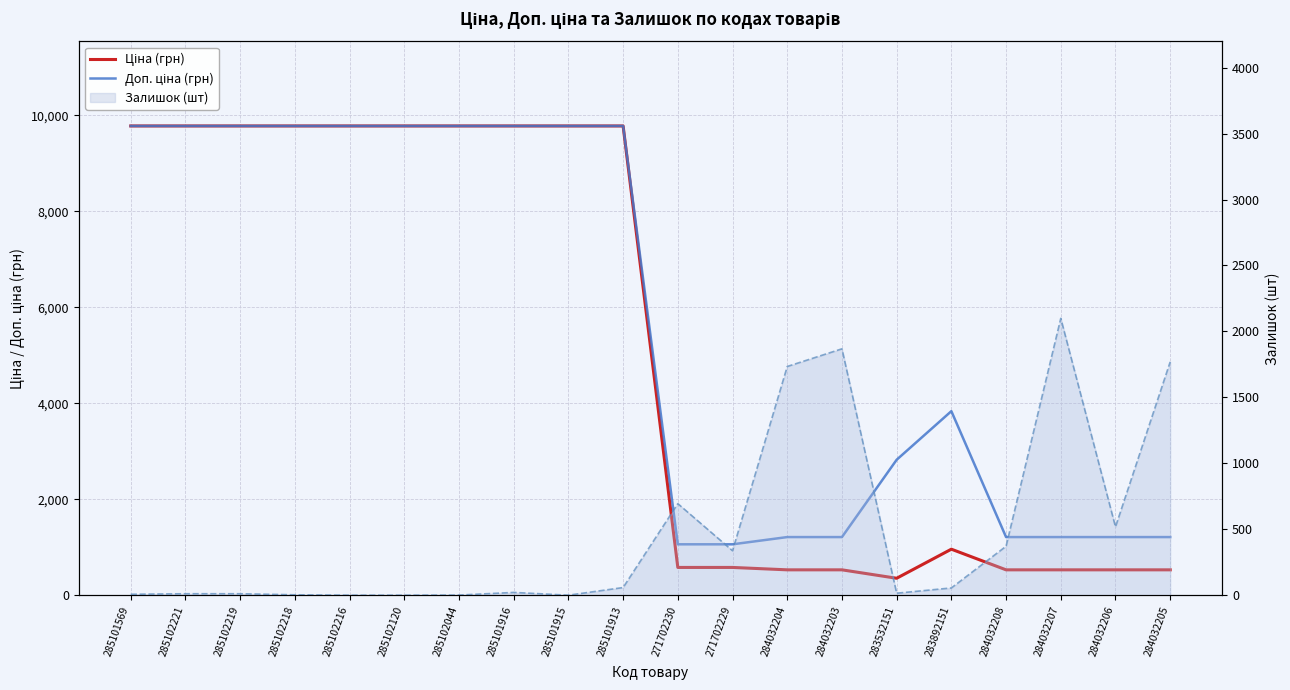

At which category does Ціна (грн) reach its first local peak?

283892151